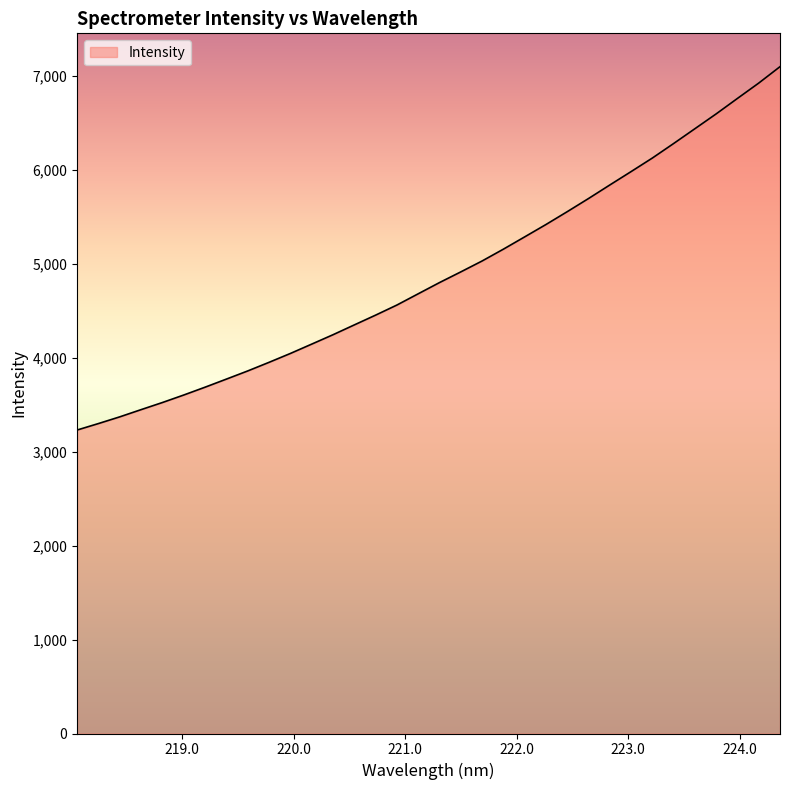

What is the minimum value shown in the chart?

3231.4